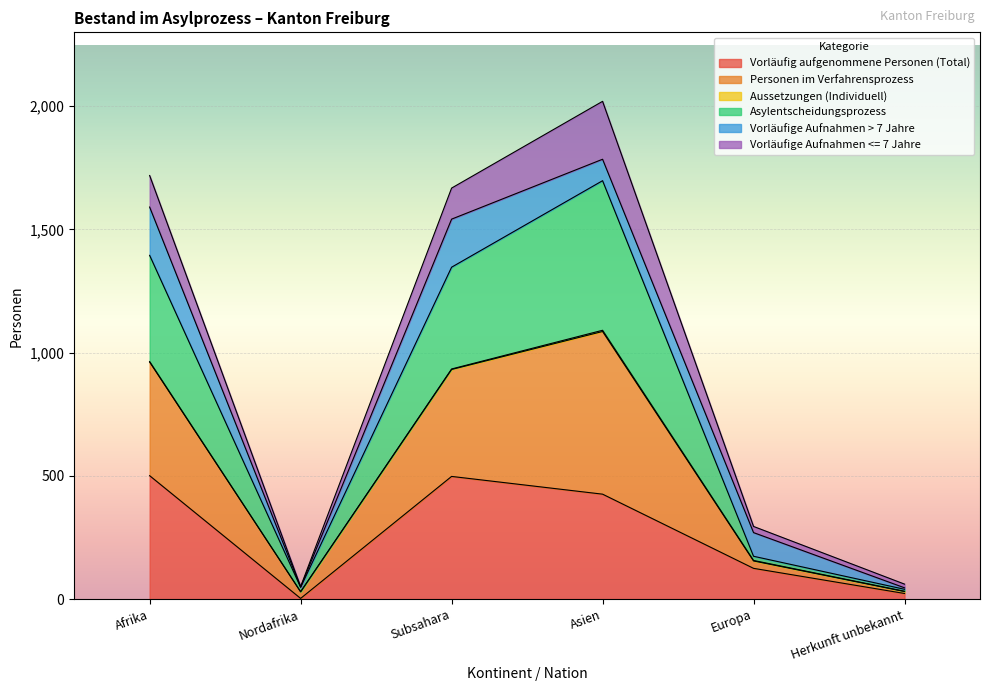

Is it true that Vorläufig aufgenommene Personen (Total) equals 687 at Afrika?

False